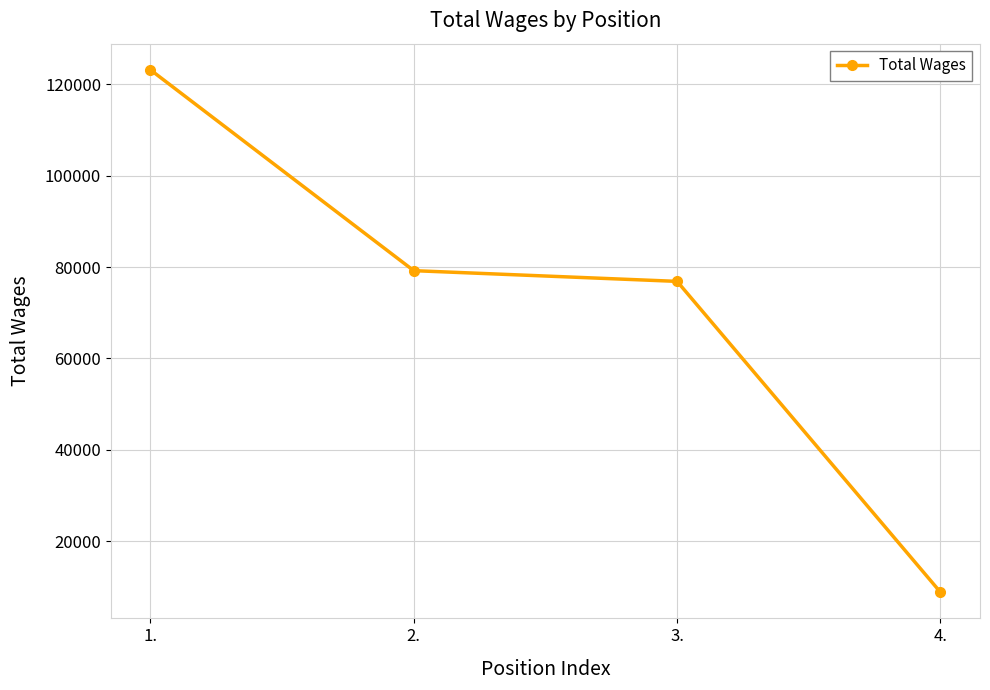

Rank the categories by value from lowest to highest.

4., 3., 2., 1.